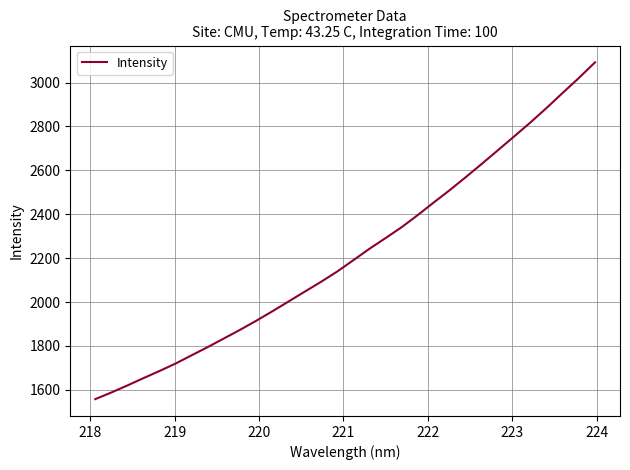

How many lines are shown in the chart?

1